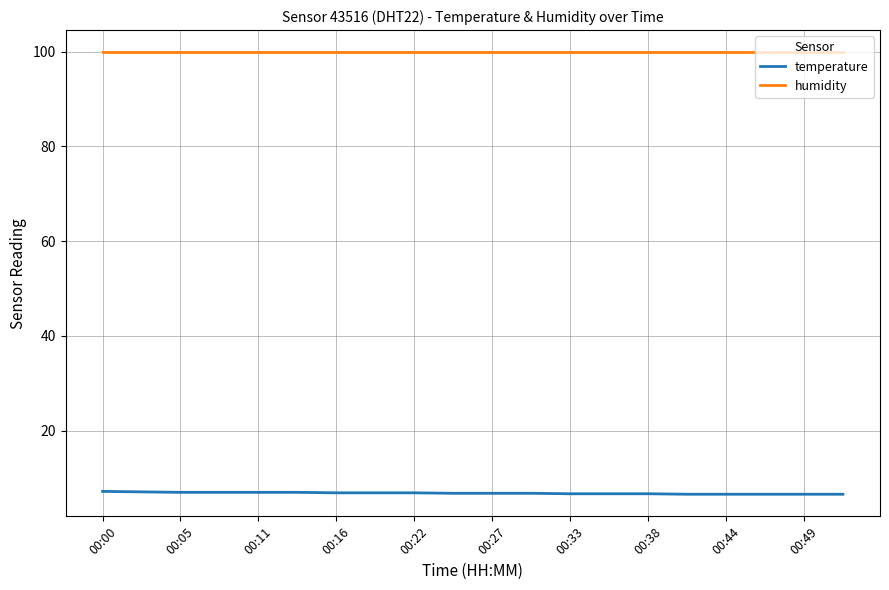

Which series has the largest total across all categories?

humidity